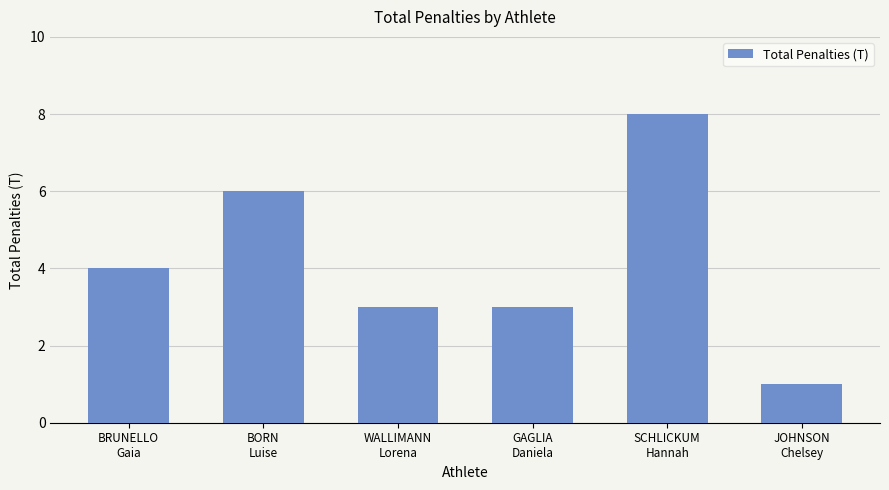

What is the change in value from BRUNELLO
Gaia to WALLIMANN
Lorena?

-1